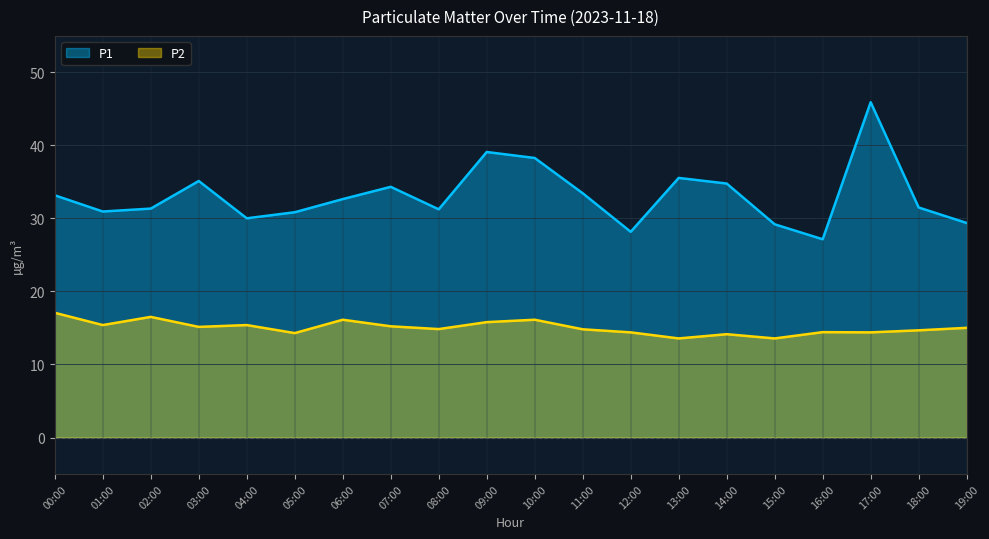

What is the minimum value for P2?

13.6